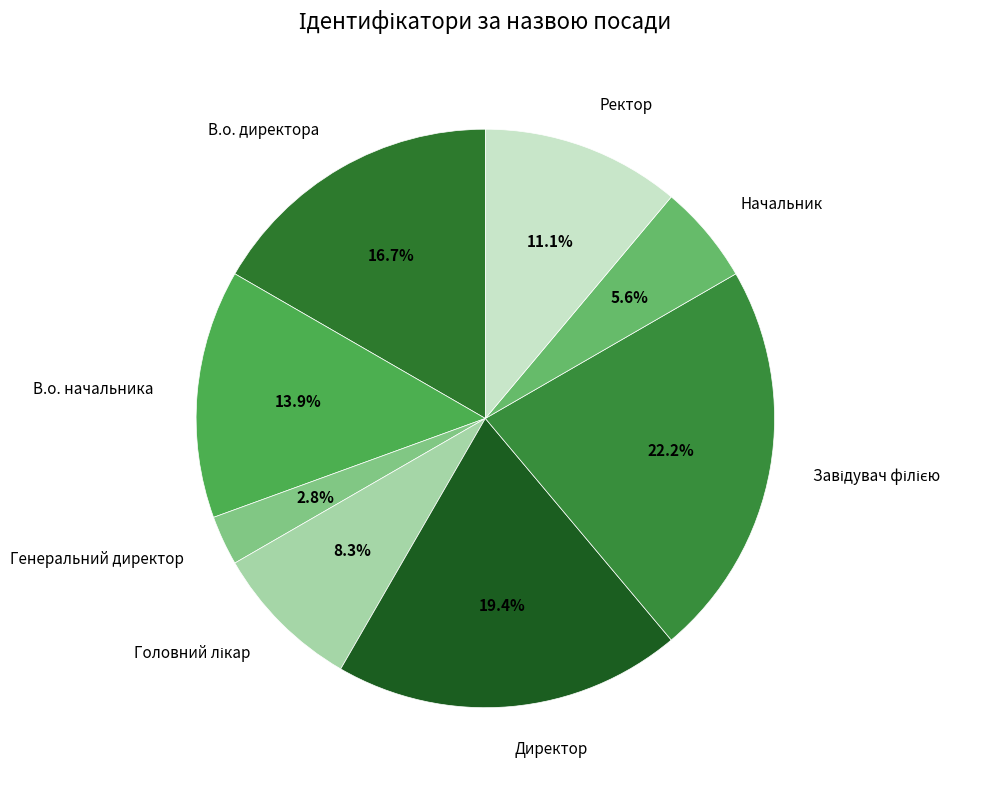

Which category has the smallest portion of the pie?

Генеральний директор